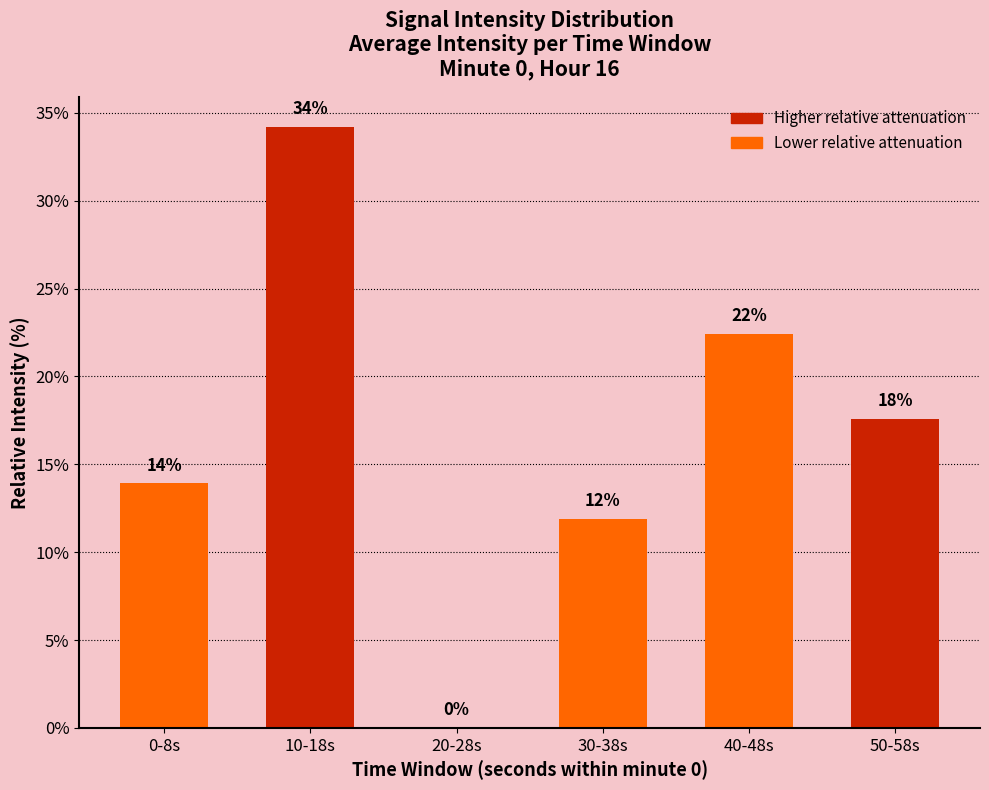

At which label does the data first exceed 17?

10-18s